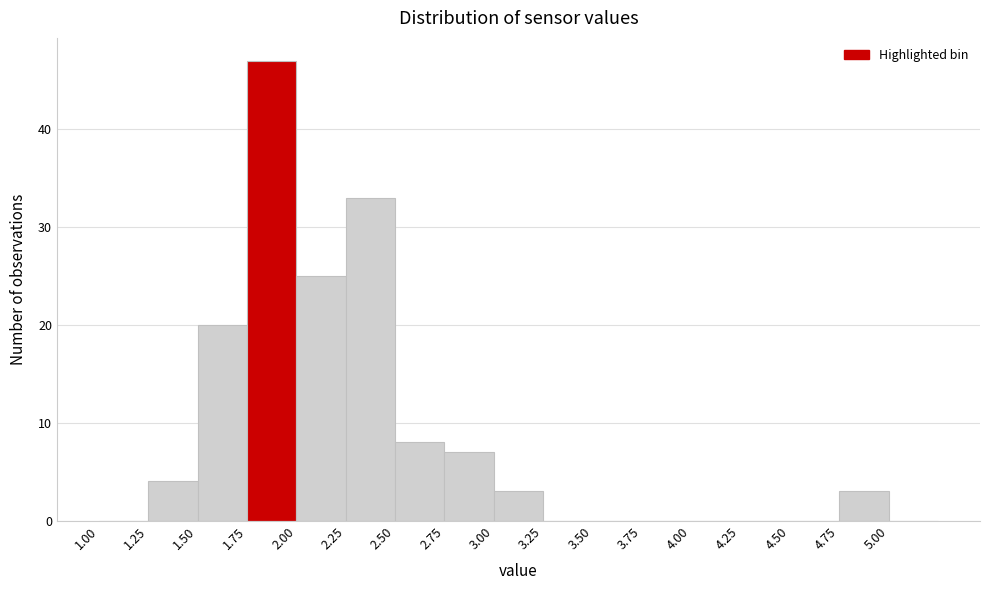

What is the height of the bar covering 1.75 to 2.00 on the x-axis? The values are not printed on the chart, so give them approximately, as read against the axis.

47